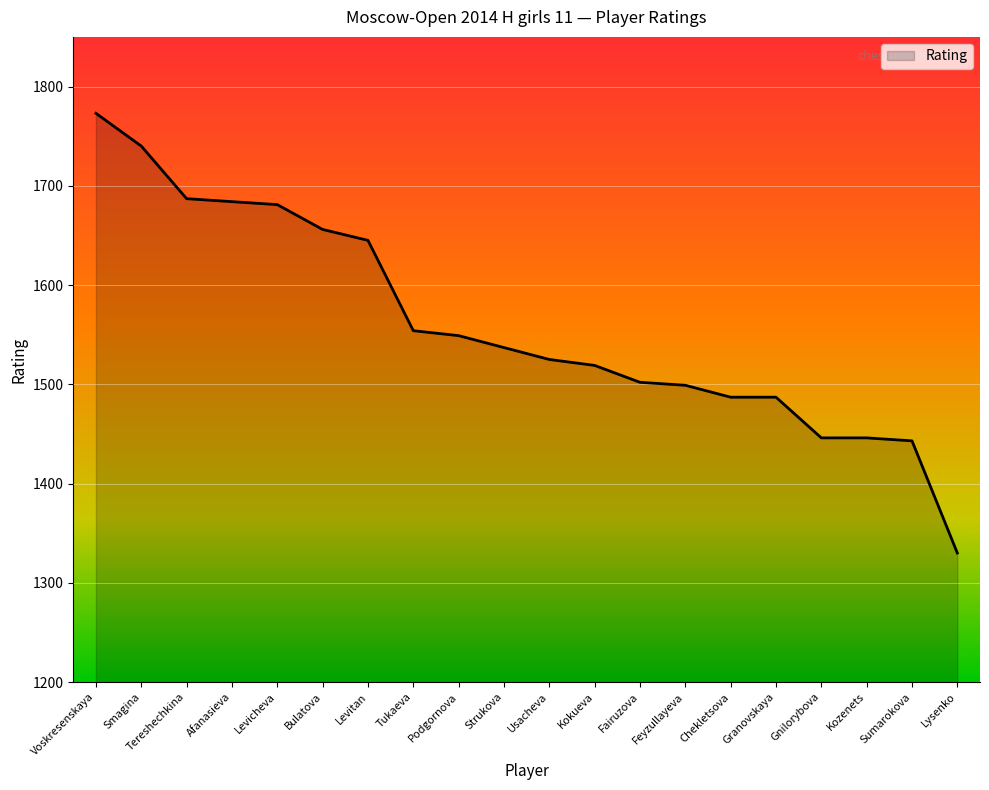

What is the sum of the values at Voskresenskaya and Bulatova?

3429